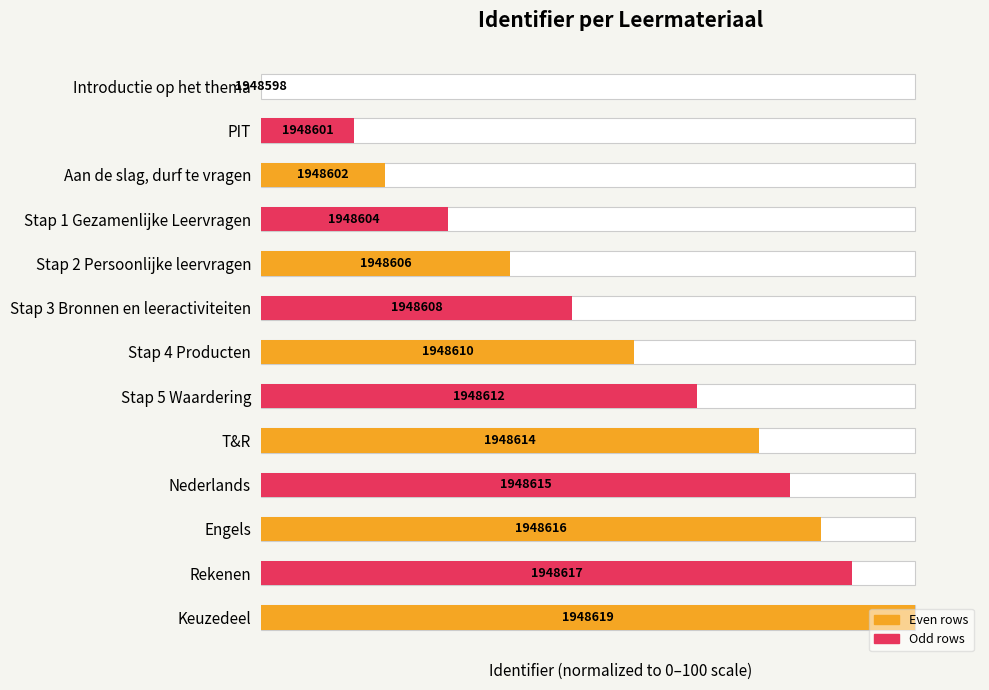

Which has a higher value, Nederlands or Stap 3 Bronnen en leeractiviteiten?

Nederlands